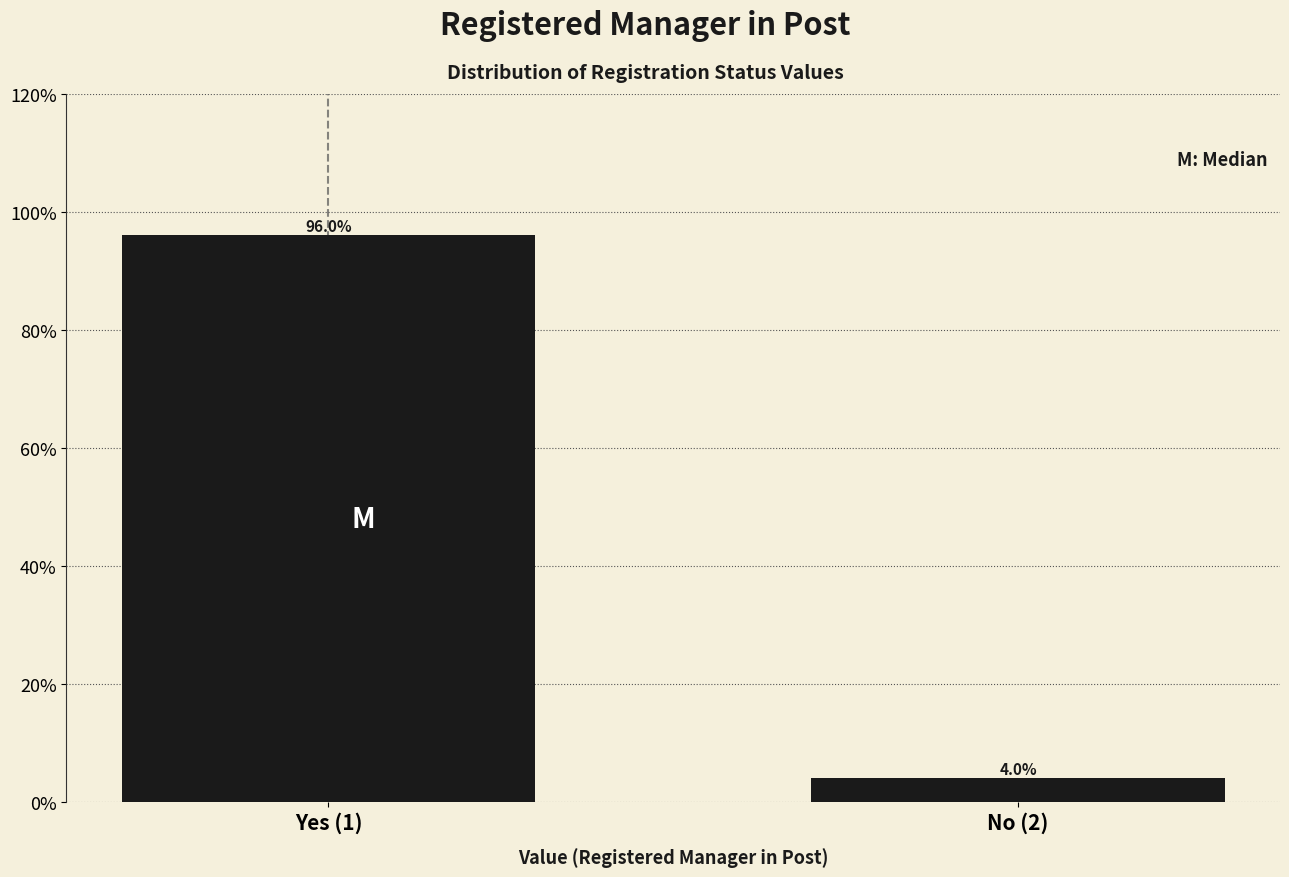

Reading left to right, what are all the values shown in this chart?

Yes (1)=96.0	No (2)=4.0